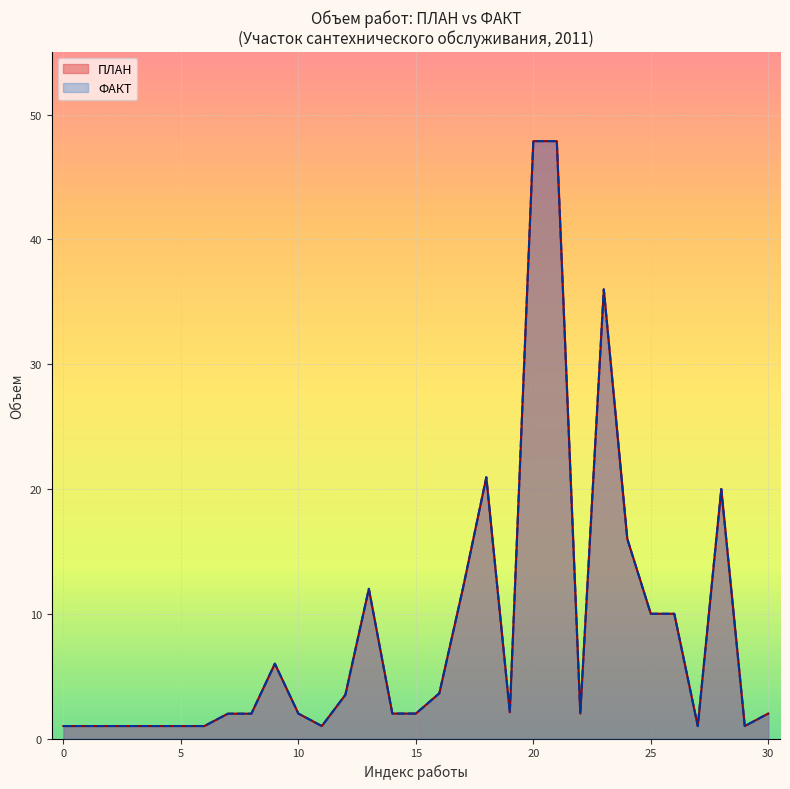

What is the greatest value displayed?

47.9